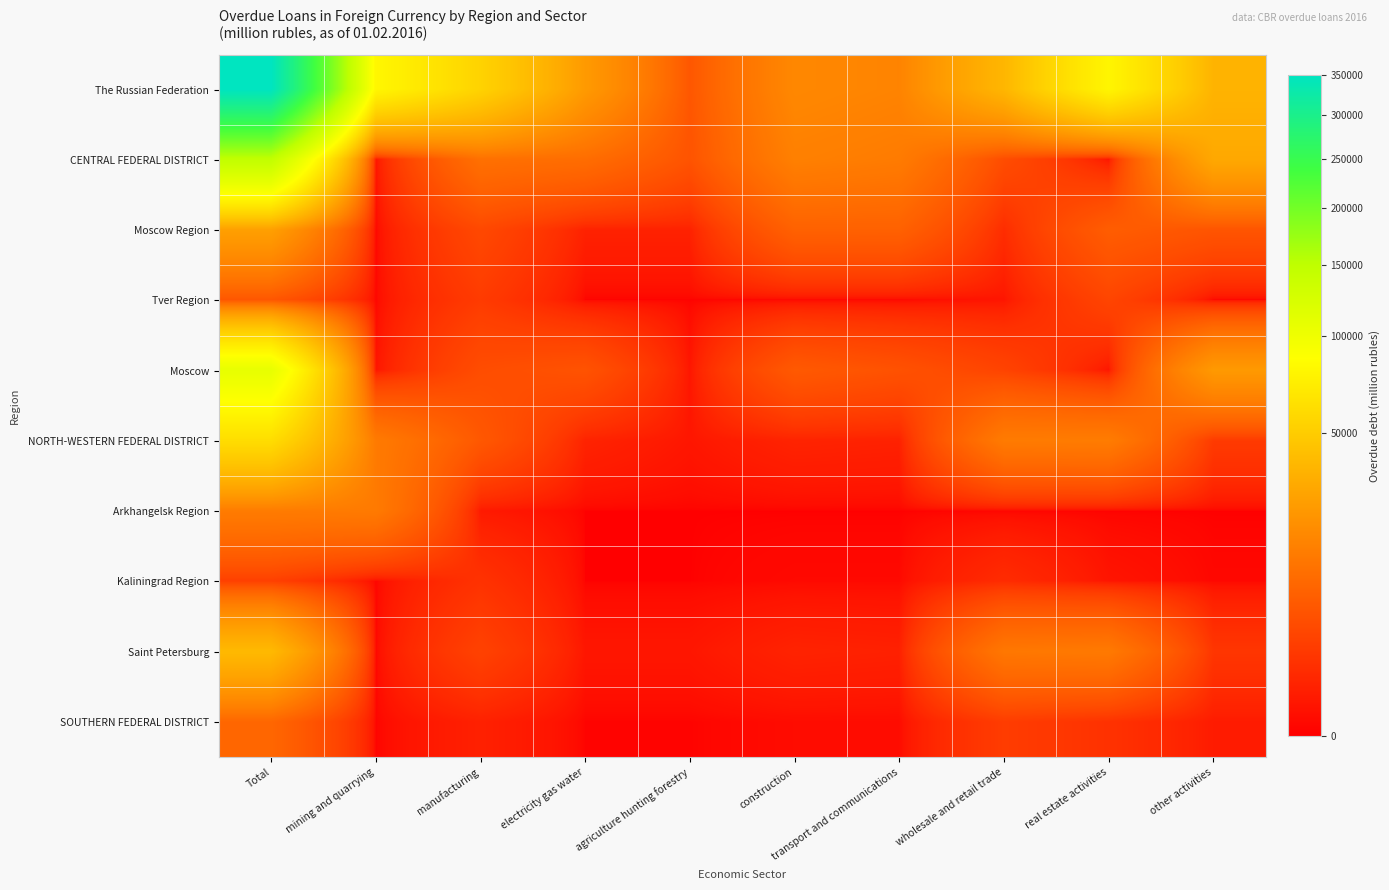

Reading left to right, extract all data points from this chart.

The Russian Federation: Total=350187	mining and quarrying=79776	manufacturing=54029	electricity gas water=24549	agriculture hunting forestry=5908	construction=17948	transport and communications=16511	wholesale and retail trade=37538	real estate activities=78904	other activities=36142
CENTRAL FEDERAL DISTRICT: Total=147304	mining and quarrying=149	manufacturing=11116	electricity gas water=10330	agriculture hunting forestry=5310	construction=15354	transport and communications=14038	wholesale and retail trade=4279	real estate activities=180	other activities=30700
Moscow Region: Total=26878	mining and quarrying=0	manufacturing=3725	electricity gas water=561	agriculture hunting forestry=561	construction=7794	transport and communications=7775	wholesale and retail trade=1125	real estate activities=6906	other activities=5484
Tver Region: Total=5744	mining and quarrying=0	manufacturing=2262	electricity gas water=0	agriculture hunting forestry=0	construction=0	transport and communications=0	wholesale and retail trade=185	real estate activities=3296	other activities=0
Moscow: Total=107232	mining and quarrying=149	manufacturing=4293	electricity gas water=5215	agriculture hunting forestry=195	construction=6309	transport and communications=5013	wholesale and retail trade=3097	real estate activities=180	other activities=24293
NORTH-WESTERN FEDERAL DISTRICT: Total=60721	mining and quarrying=13820	manufacturing=6042	electricity gas water=617	agriculture hunting forestry=202	construction=627	transport and communications=542	wholesale and retail trade=13980	real estate activities=14325	other activities=2195
Arkhangelsk Region: Total=14107	mining and quarrying=13820	manufacturing=287	electricity gas water=0	agriculture hunting forestry=0	construction=0	transport and communications=0	wholesale and retail trade=0	real estate activities=0	other activities=0
Kaliningrad Region: Total=2735	mining and quarrying=0	manufacturing=1487	electricity gas water=0	agriculture hunting forestry=0	construction=25	transport and communications=25	wholesale and retail trade=1047	real estate activities=164	other activities=13
Saint Petersburg: Total=39136	mining and quarrying=0	manufacturing=2943	electricity gas water=201	agriculture hunting forestry=201	construction=602	transport and communications=517	wholesale and retail trade=12934	real estate activities=13583	other activities=1771
SOUTHERN FEDERAL DISTRICT: Total=8929	mining and quarrying=0	manufacturing=519	electricity gas water=2	agriculture hunting forestry=2	construction=44	transport and communications=44	wholesale and retail trade=2377	real estate activities=1475	other activities=336